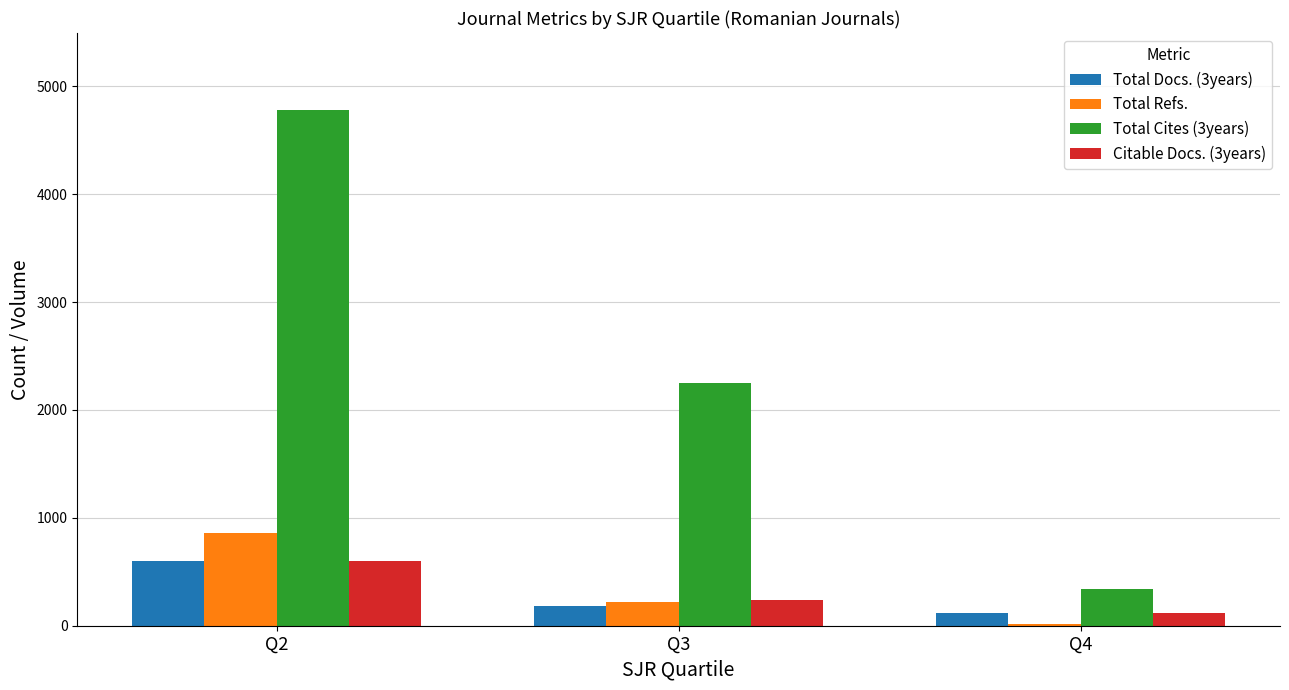

Reading left to right, list all the values displayed in this chart.

Total Docs. (3years): Q2=603.0	Q3=186.6	Q4=120.5
Total Refs.: Q2=860.0	Q3=217.6	Q4=18.0
Total Cites (3years): Q2=4778.0	Q3=2246.8	Q4=341.0
Citable Docs. (3years): Q2=603.0	Q3=242.0	Q4=120.5